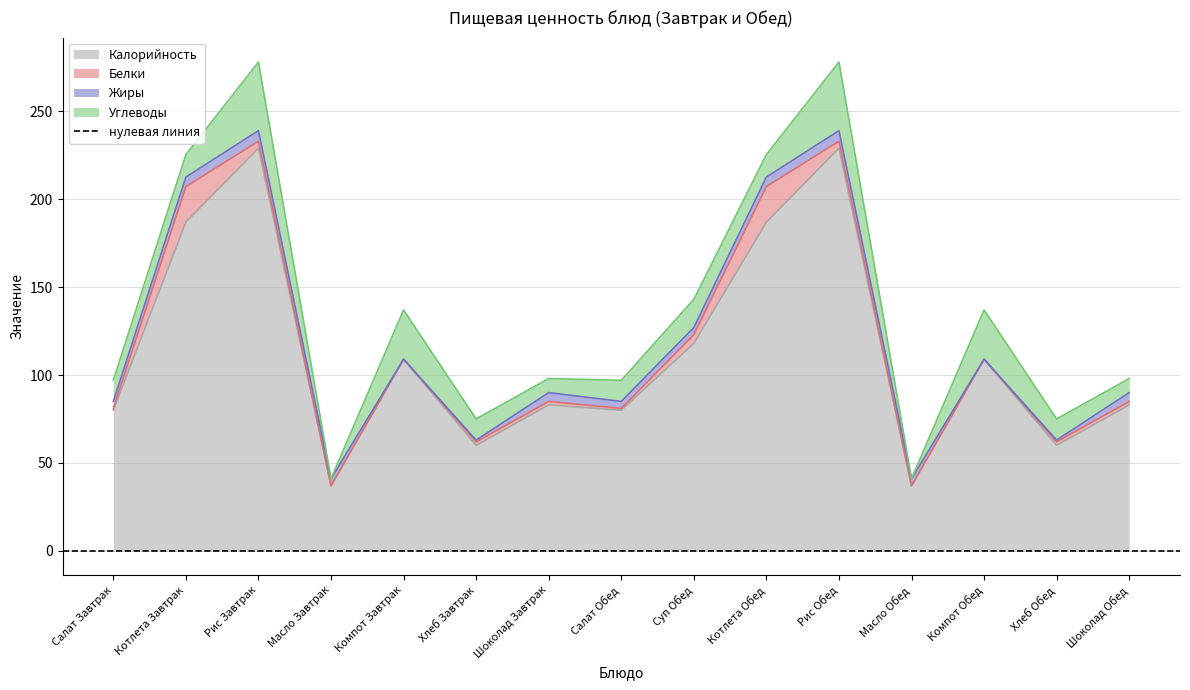

Reading right to left, what are all the values shown in this chart?

Калорийность: Шоколад Обед=83.0	Хлеб Обед=60.0	Компот Обед=109.0	Масло Обед=37.0	Рис Обед=229.0	Котлета Обед=187.0	Суп Обед=118.0	Салат Обед=80.0	Шоколад Завтрак=83.0	Хлеб Завтрак=60.0	Компот Завтрак=109.0	Масло Завтрак=37.0	Рис Завтрак=229.0	Котлета Завтрак=187.0	Салат Завтрак=80.0
Белки: Шоколад Обед=2.0	Хлеб Обед=2.0	Компот Обед=0.0	Масло Обед=0.0	Рис Обед=4.0	Котлета Обед=20.2	Суп Обед=5.0	Салат Обед=1.0	Шоколад Завтрак=2.0	Хлеб Завтрак=2.0	Компот Завтрак=0.0	Масло Завтрак=0.0	Рис Завтрак=4.0	Котлета Завтрак=20.2	Салат Завтрак=1.0
Жиры: Шоколад Обед=5.0	Хлеб Обед=1.0	Компот Обед=0.0	Масло Обед=4.0	Рис Обед=6.0	Котлета Обед=5.4	Суп Обед=4.0	Салат Обед=4.0	Шоколад Завтрак=5.0	Хлеб Завтрак=1.0	Компот Завтрак=0.0	Масло Завтрак=4.0	Рис Завтрак=6.0	Котлета Завтрак=5.4	Салат Завтрак=4.0
Углеводы: Шоколад Обед=8.0	Хлеб Обед=12.0	Компот Обед=28.0	Масло Обед=0.0	Рис Обед=39.0	Котлета Обед=12.8	Суп Обед=16.0	Салат Обед=12.0	Шоколад Завтрак=8.0	Хлеб Завтрак=12.0	Компот Завтрак=28.0	Масло Завтрак=0.0	Рис Завтрак=39.0	Котлета Завтрак=12.8	Салат Завтрак=12.0